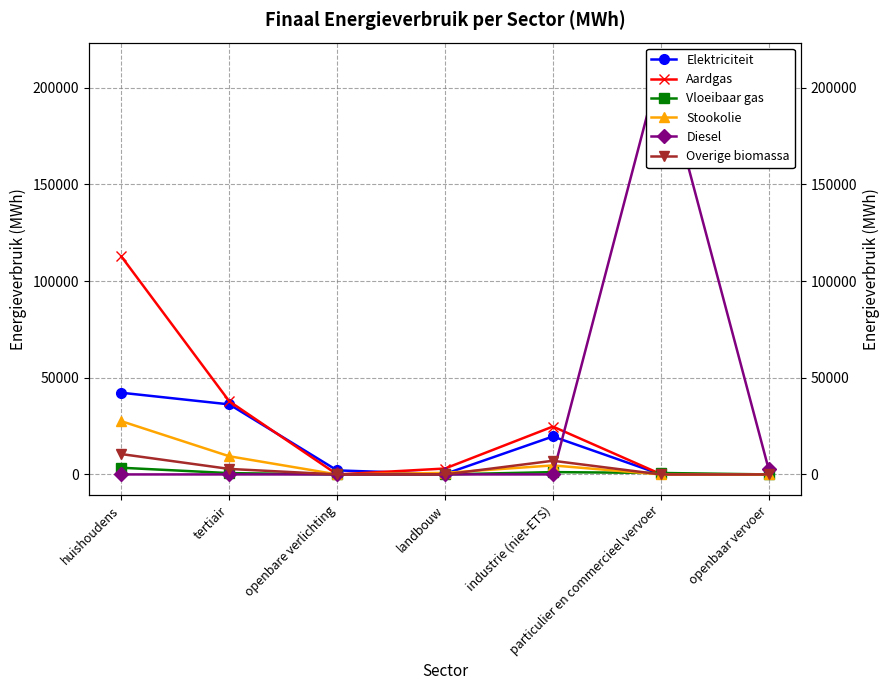

Between particulier en commercieel vervoer and industrie (niet-ETS), which is larger?

industrie (niet-ETS)